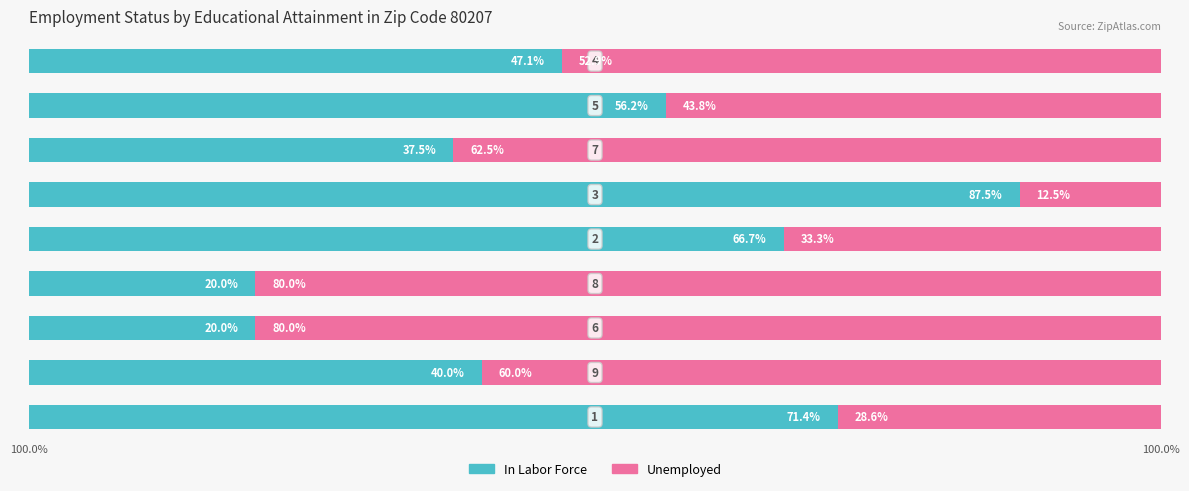

What are all the series names shown in the legend?

In Labor Force, Unemployed